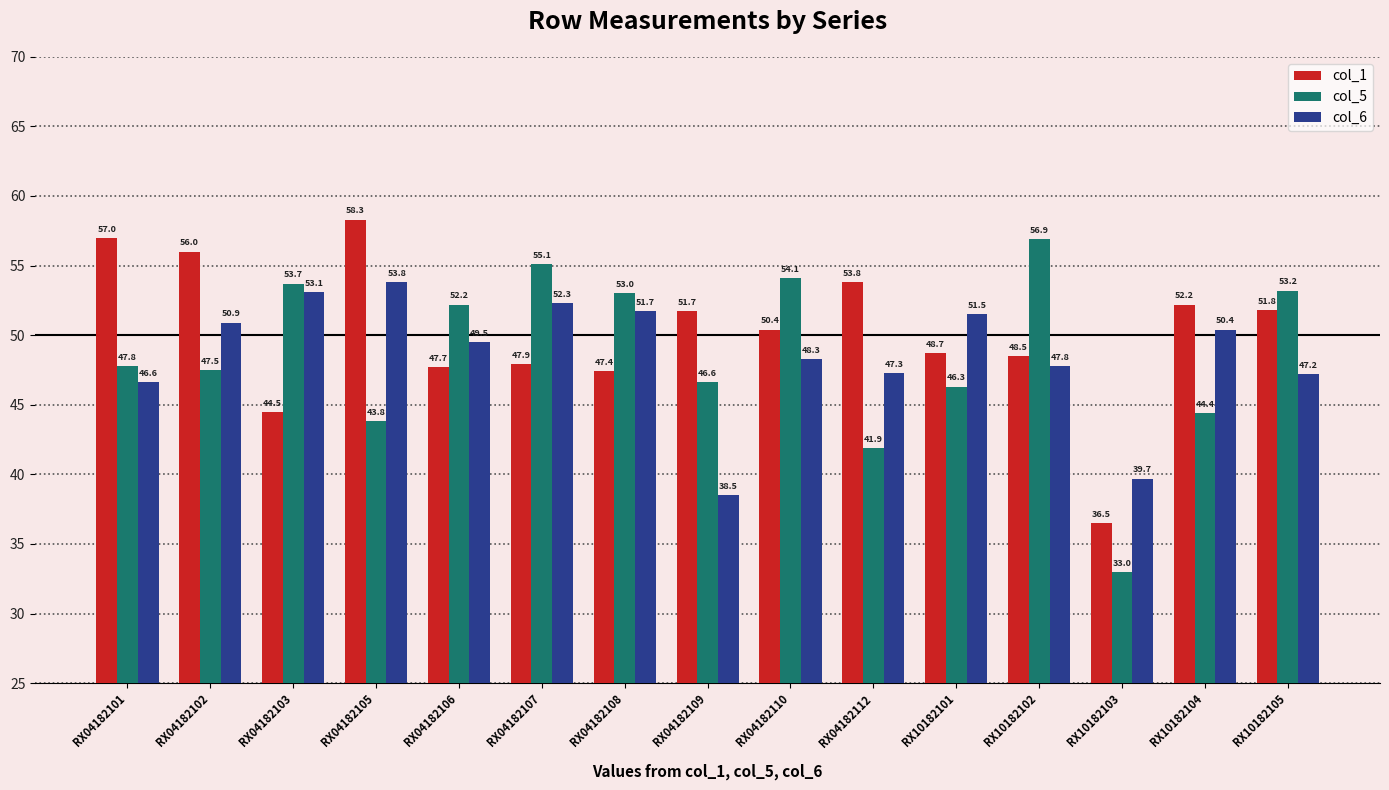

How many bars are there in total?

45